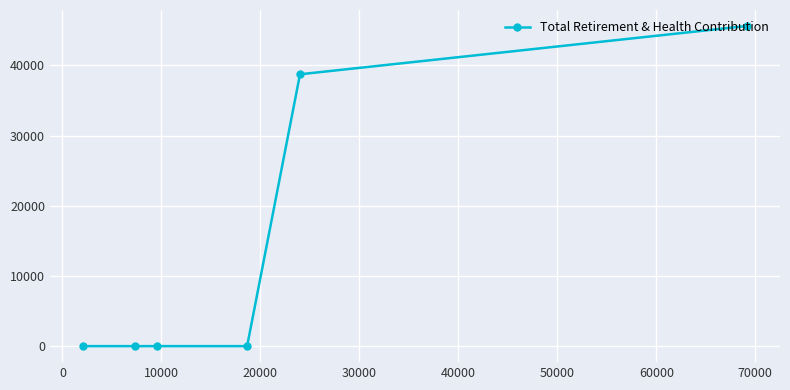

How many values are above zero?

2